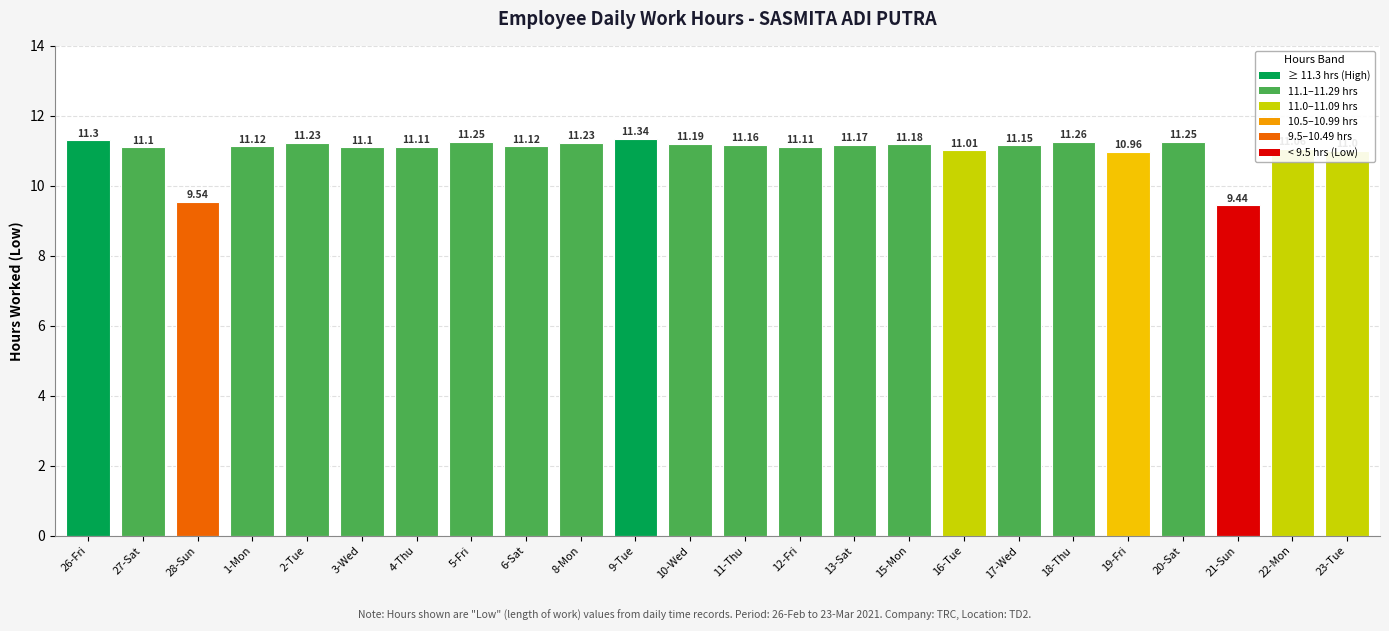

What is the label of the 4th bar from the right?

20-Sat